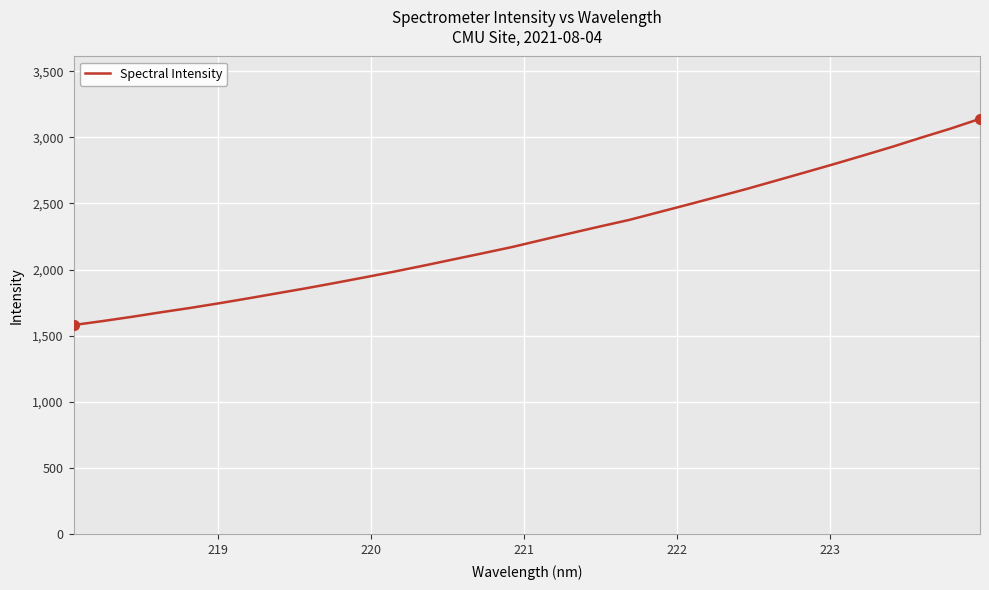

What is the difference between the maximum and minimum values?

1559.2